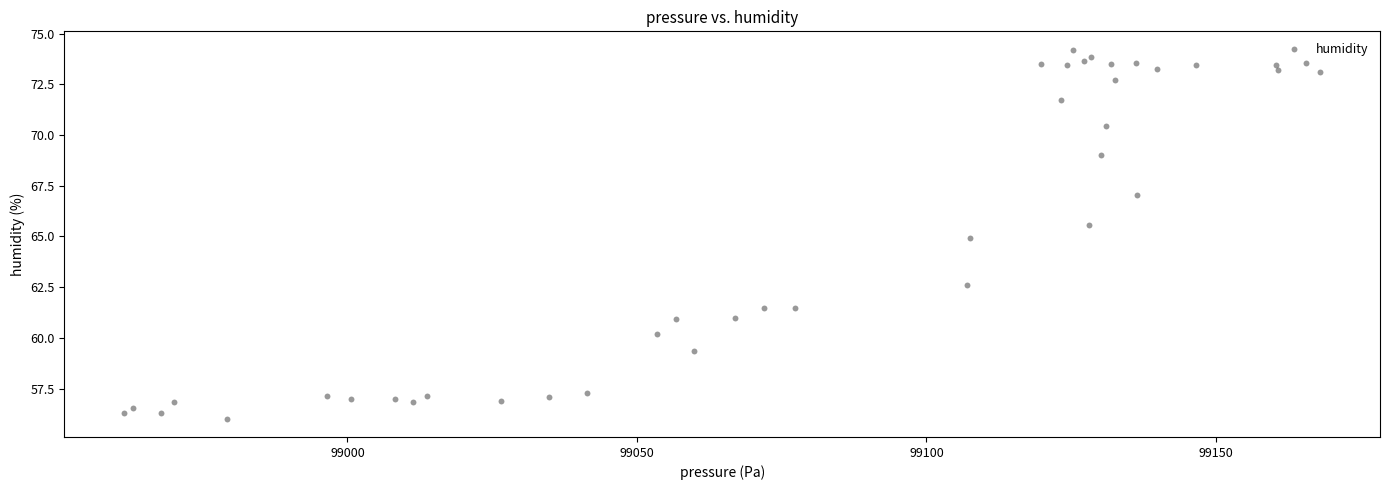

What is the range of X values (max minus min)?

206.6